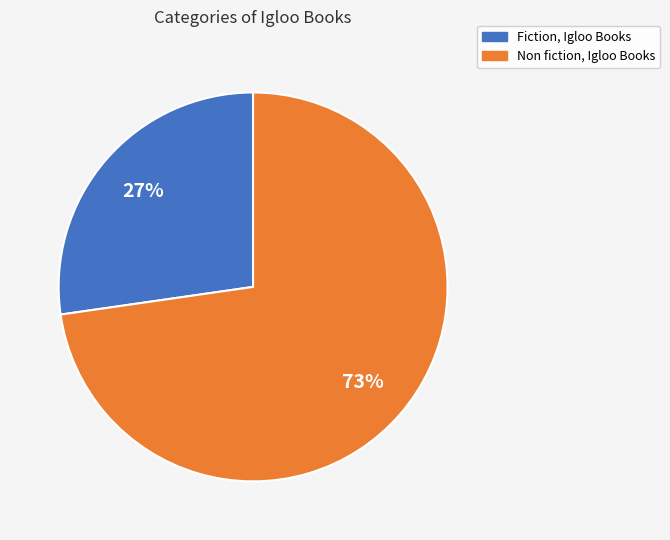

Do Non fiction, Igloo Books and Fiction, Igloo Books together represent more than half of the pie?

Yes